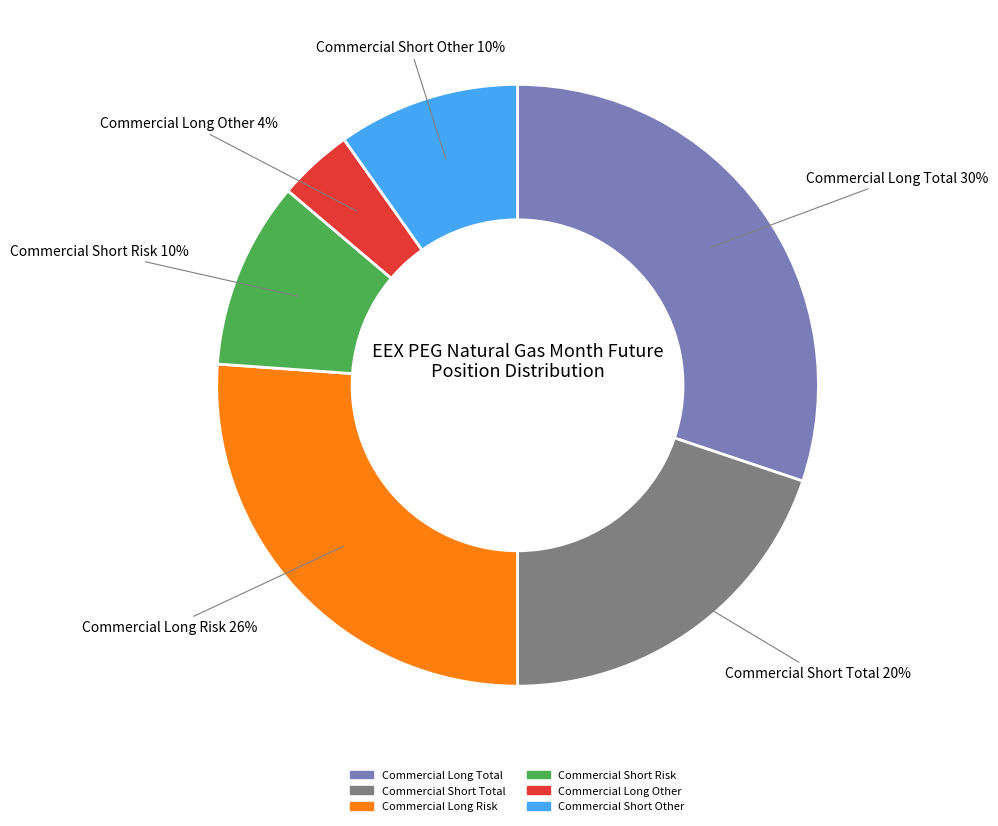

To the nearest percent, what portion does Commercial Short Other represent?

10%